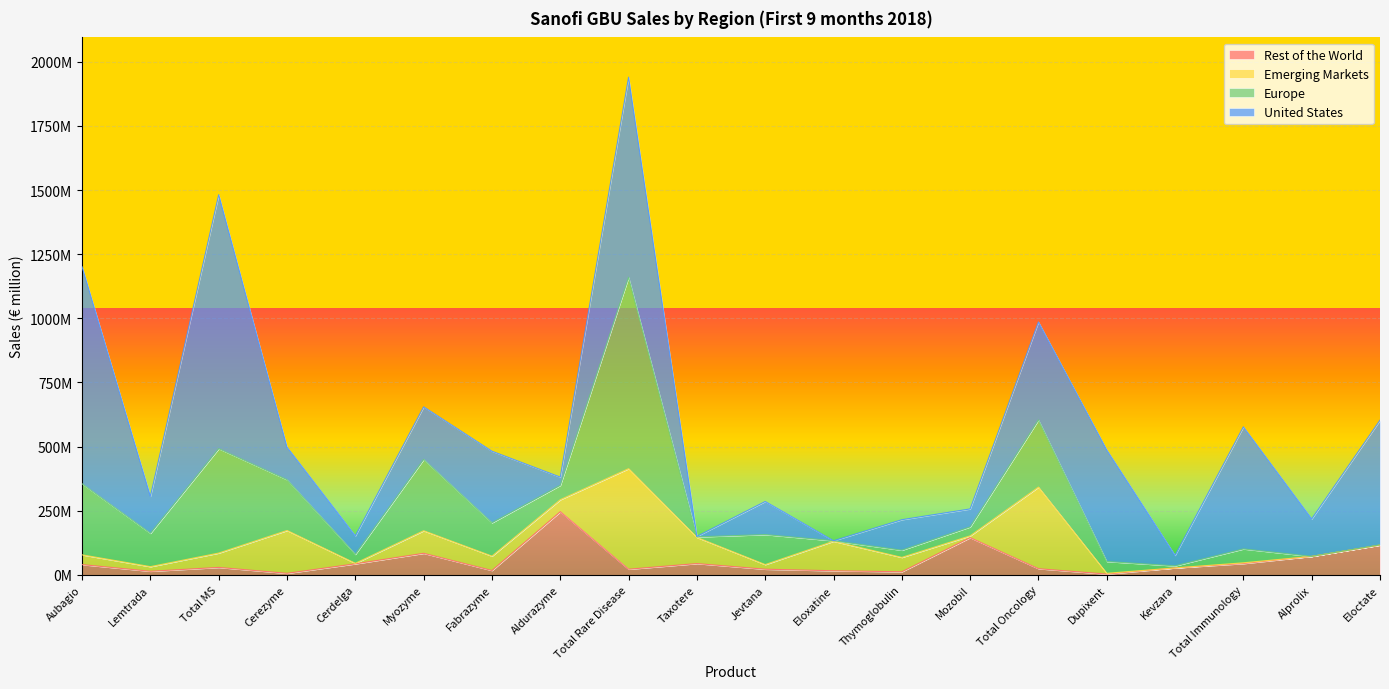

At which label does United States first exceed 146000000?

Aubagio